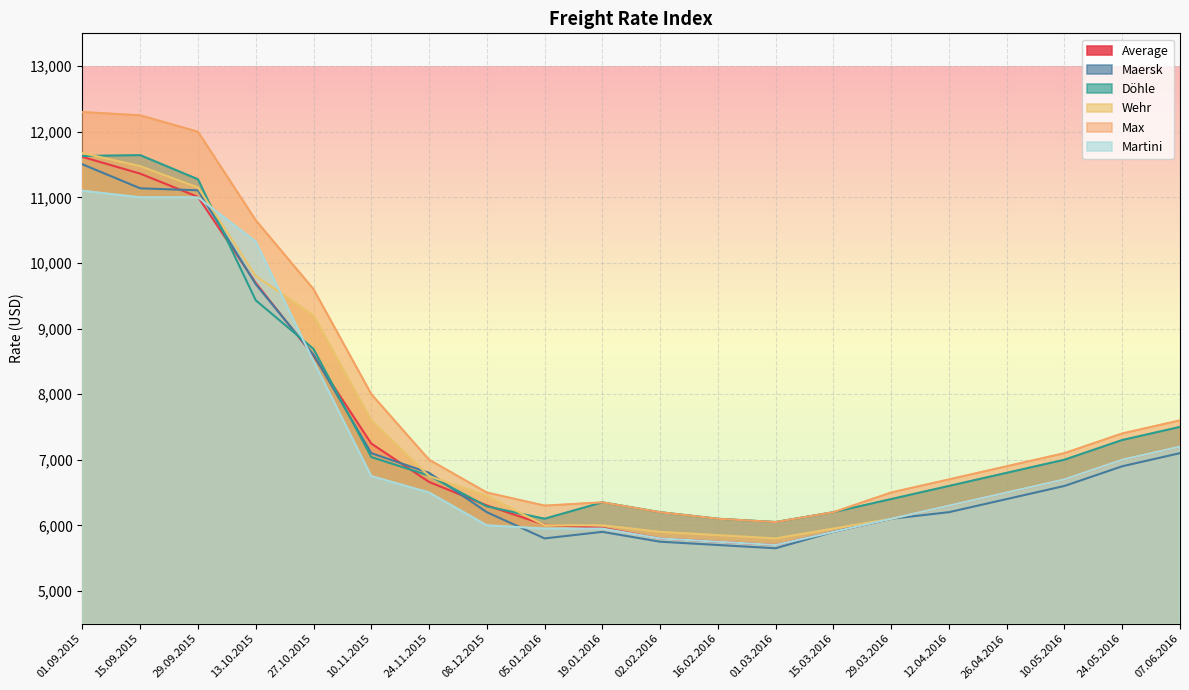

In Wehr, how many points are lower than both neighbors (excluding endpoints)?

1